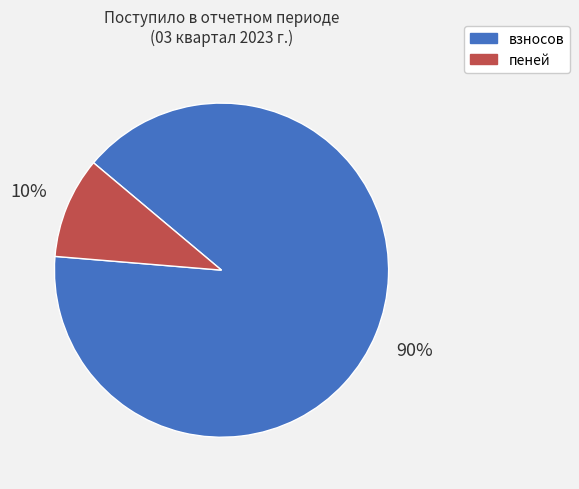

Which slice is the smallest?

пеней